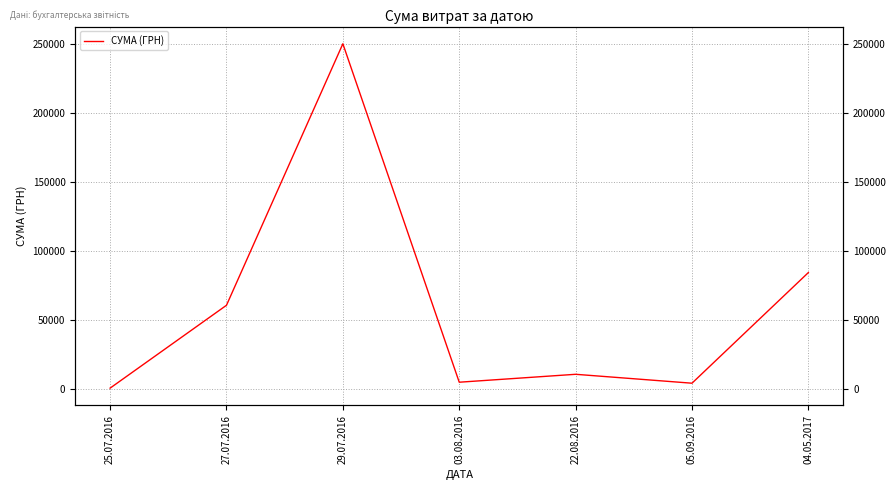

What is the difference between the values at 05.09.2016 and 29.07.2016?

246393.2